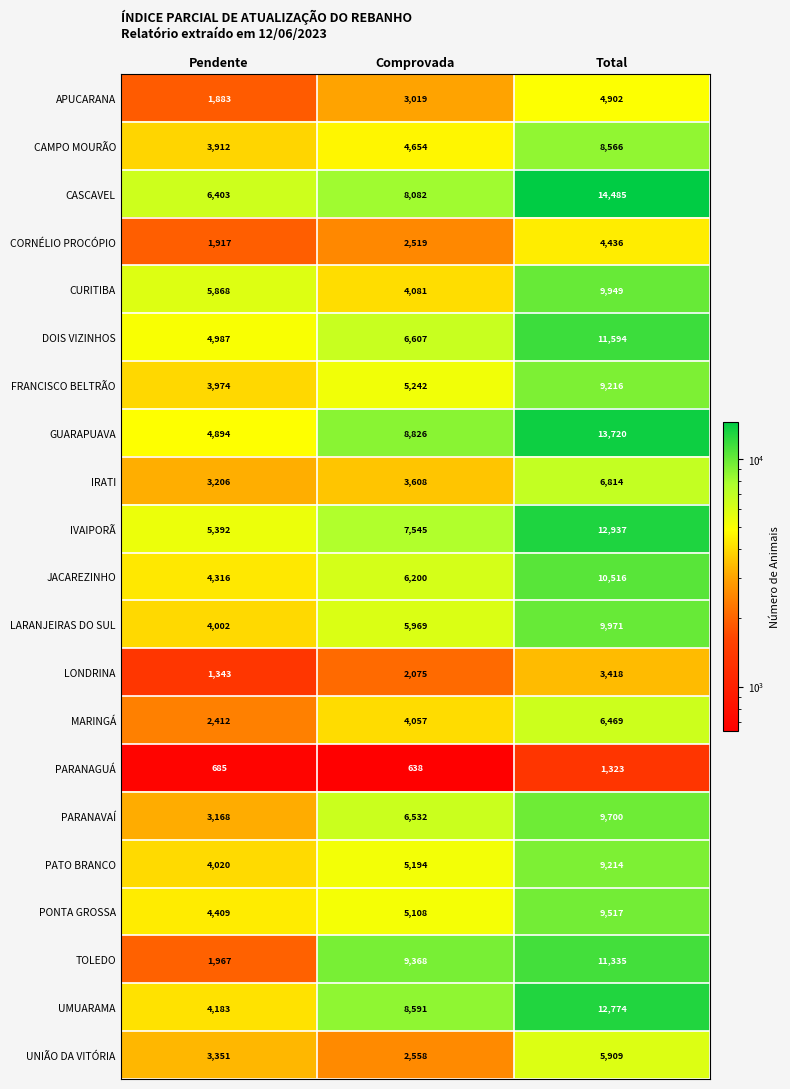

The value of GUARAPUAVA at Comprovada is 12447. True or false?

False